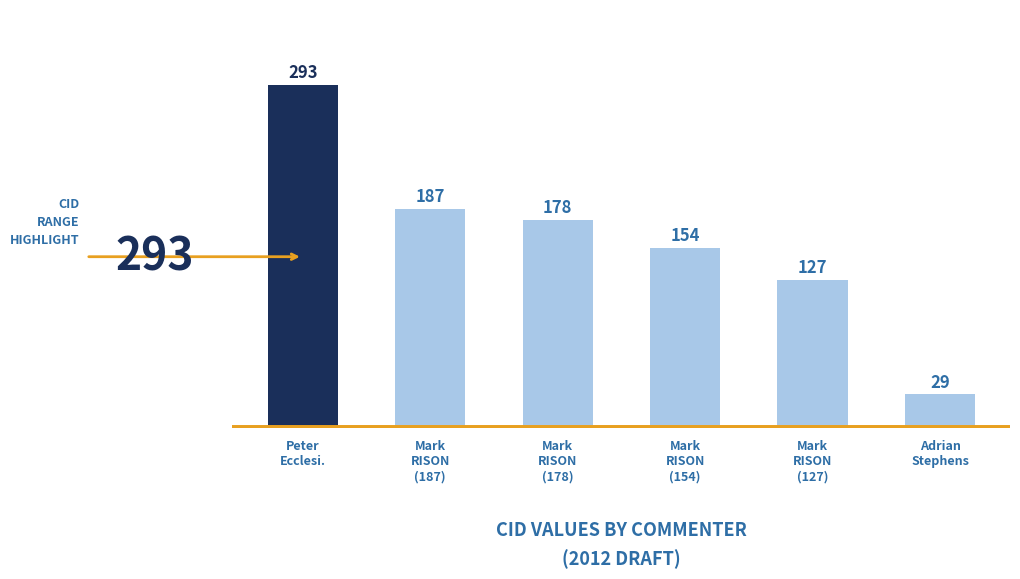

How many bars are there in total?

6